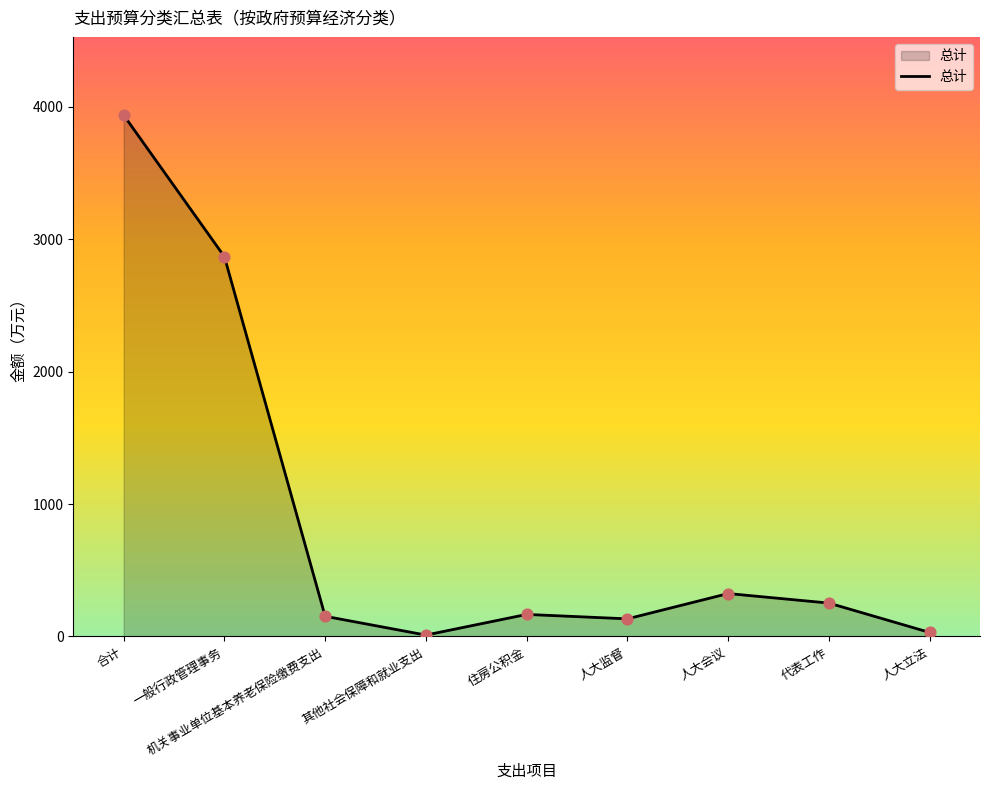

What is the change in value from 合计 to 其他社会保障和就业支出?

-3926.2